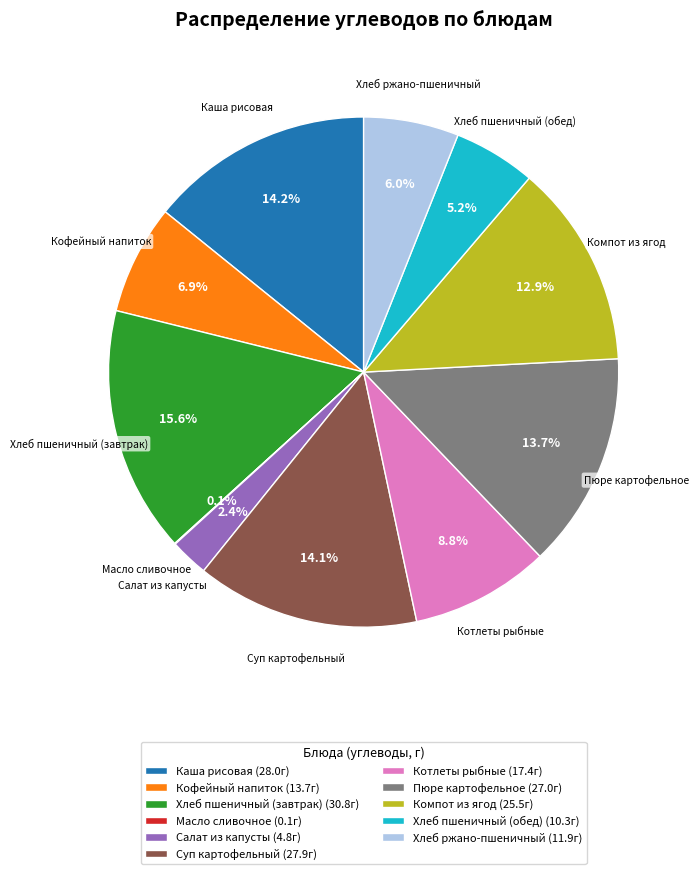

What portion of the pie excludes Хлеб ржано-пшеничный (11.9г)?

94.0%